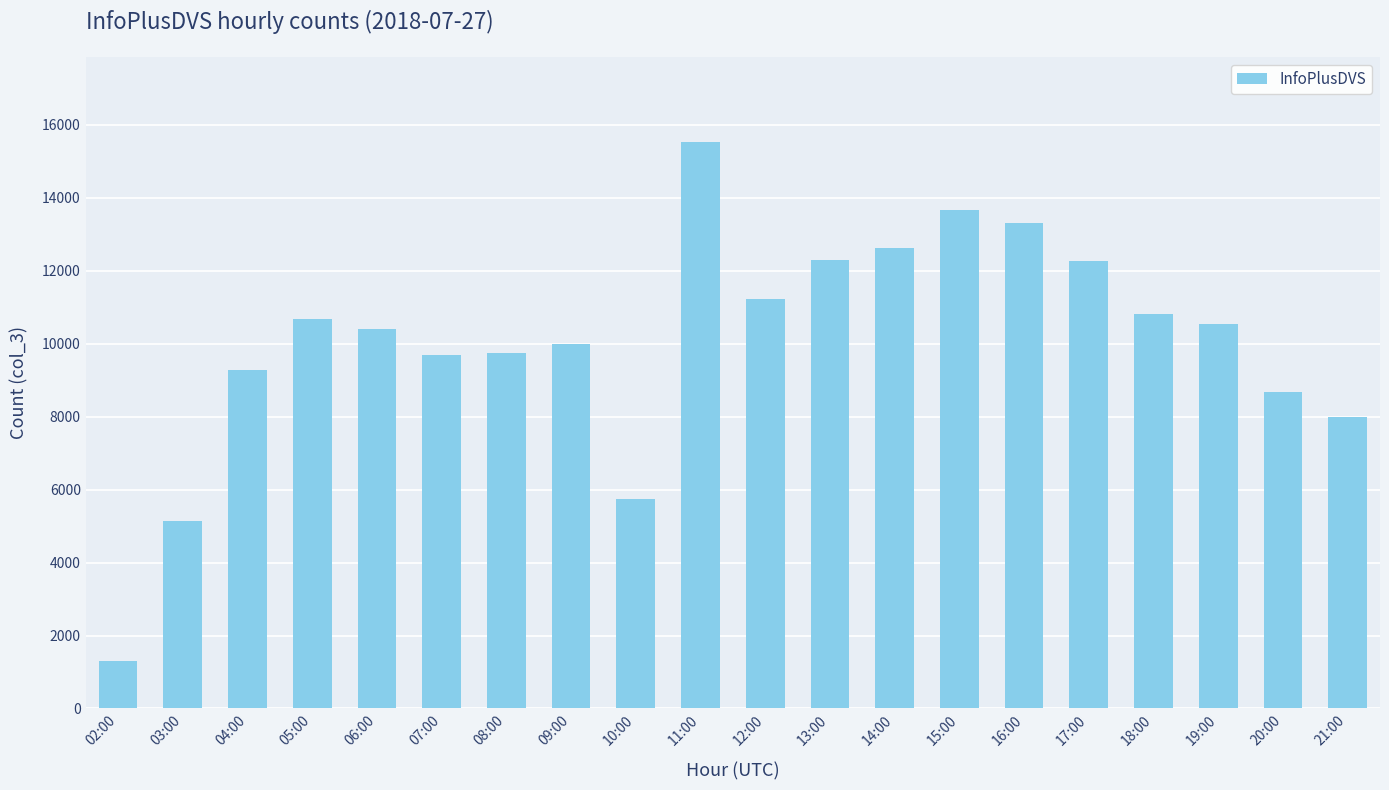

What is the sum of the values at 10:00 and 02:00?

7034